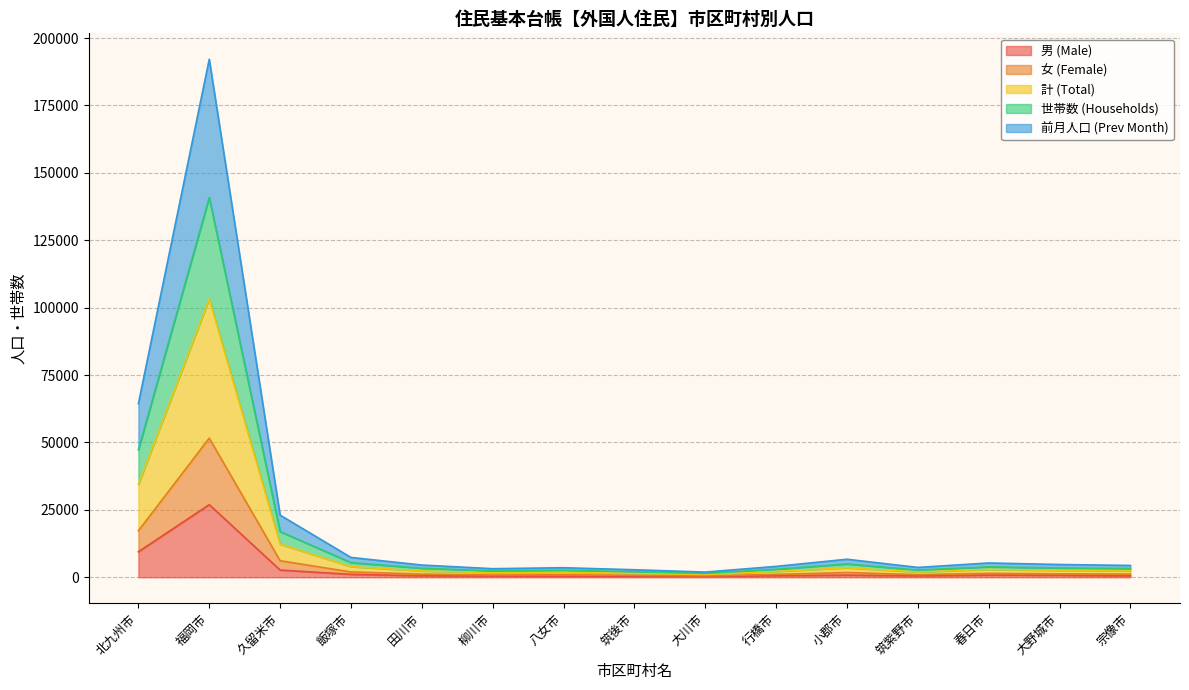

How many interior local valleys does the 女 (Female) series have?

3